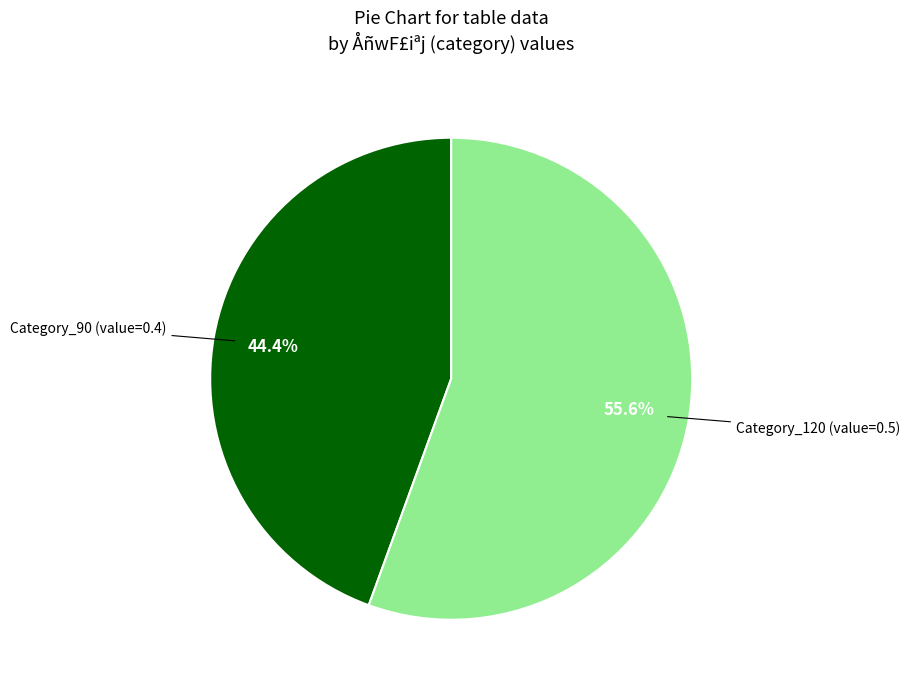

What is the ratio of the value at Category_90 to the value at Category_120?

0.8